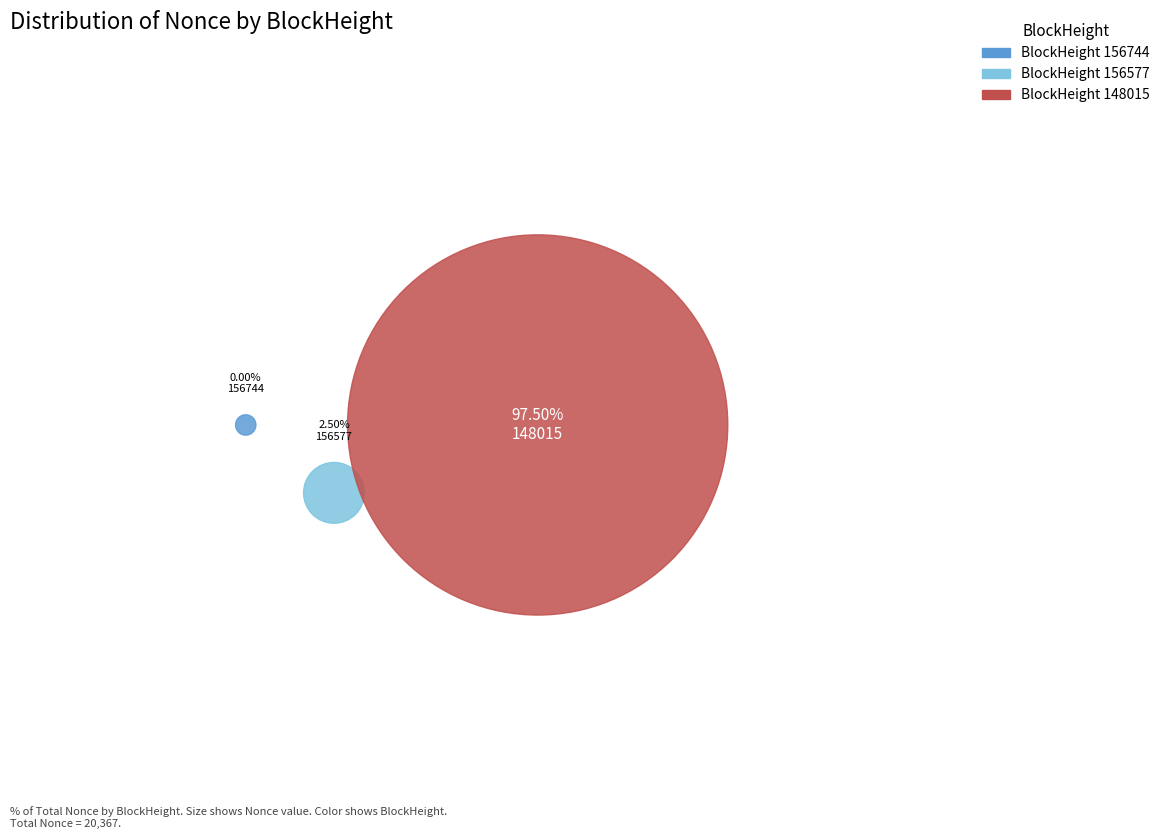

What is the change in value from 156744 to 148015?

+19858